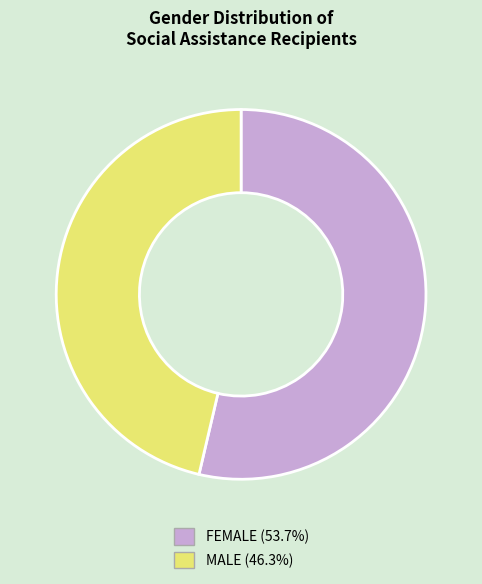

Which slice is the largest?

FEMALE